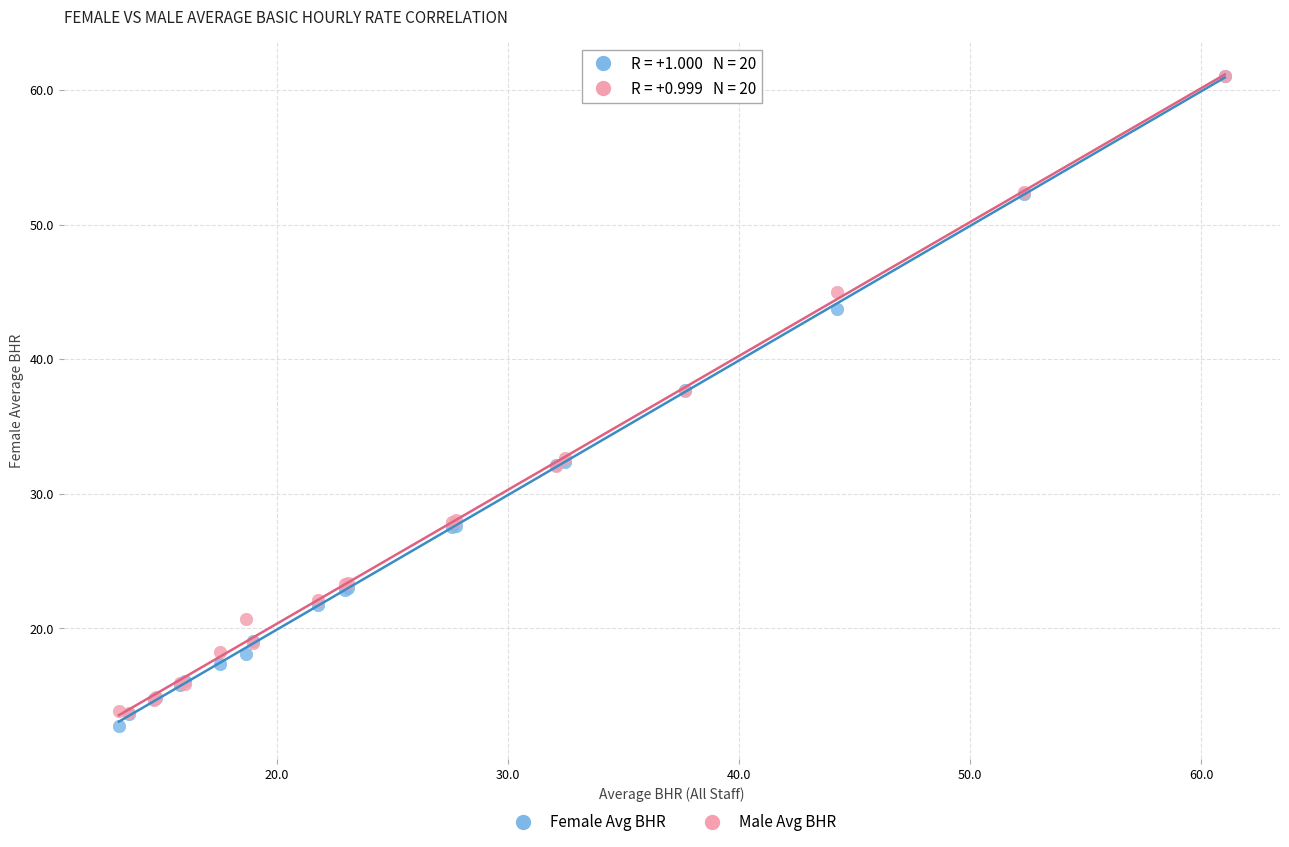

What are all the series names shown in the legend?

Female Avg BHR, Male Avg BHR